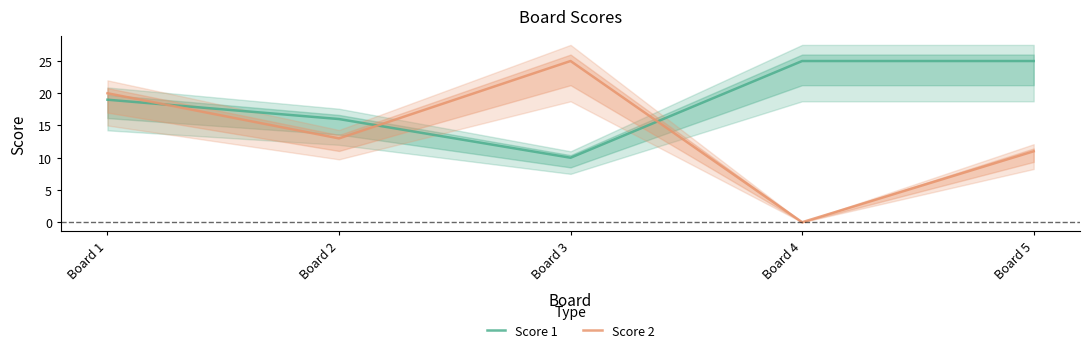

What is the average value of the Score 1 series?

19